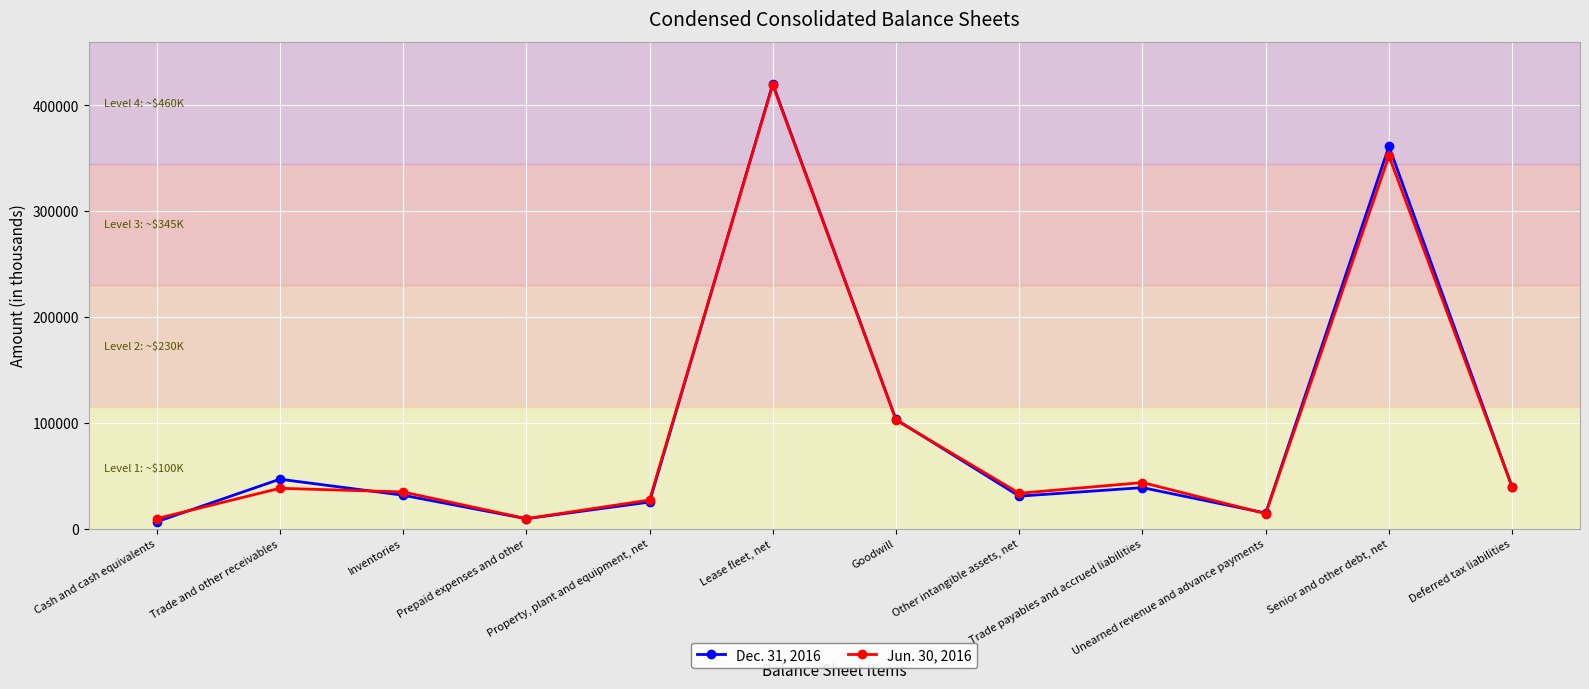

True or false: Jun. 30, 2016 has more than 1 interior local peaks.

True